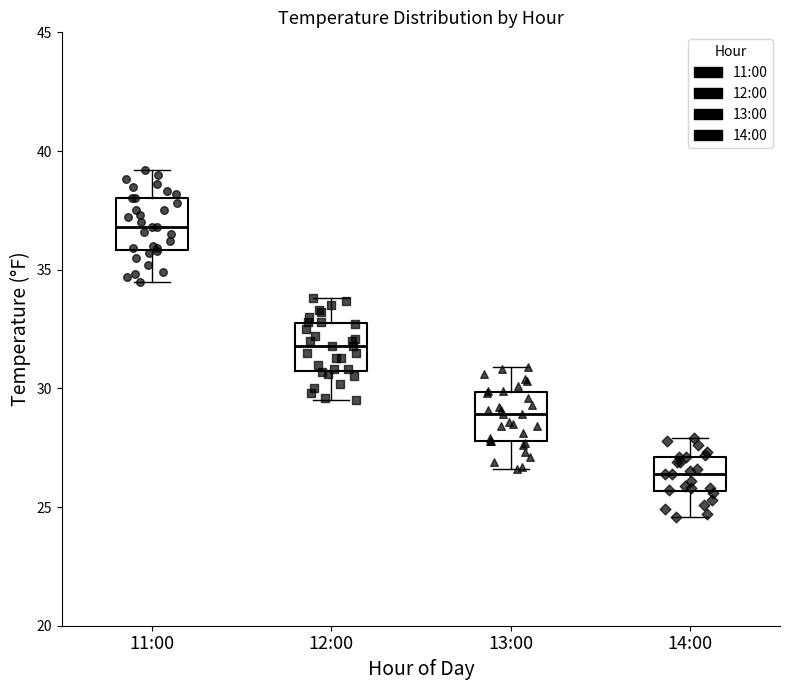

Reading left to right, read every box against the y-axis: the position of its median line, the range the box covers, and the ends of its whiskers. The values are not printed on the chart, so give them approximately, as read against the axis.

11:00: median 37.0, box 36.0 to 38.0, whiskers 34.5 to 39.0
12:00: median 32.0, box 31.0 to 33.0, whiskers 29.5 to 34.0
13:00: median 29.0, box 28.0 to 30.0, whiskers 26.5 to 31.0
14:00: median 26.5, box 25.5 to 27.0, whiskers 24.5 to 28.0